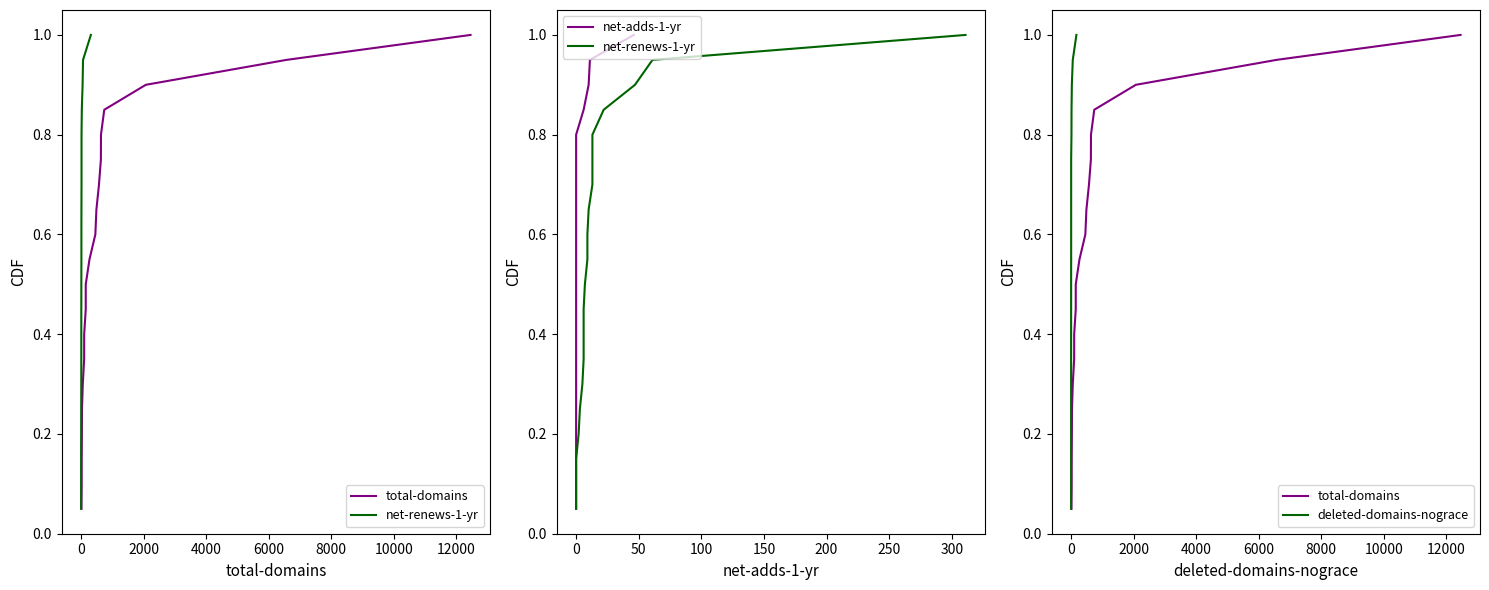

True or false: net-renews-1-yr and net-adds-1-yr intersect in this chart.

False